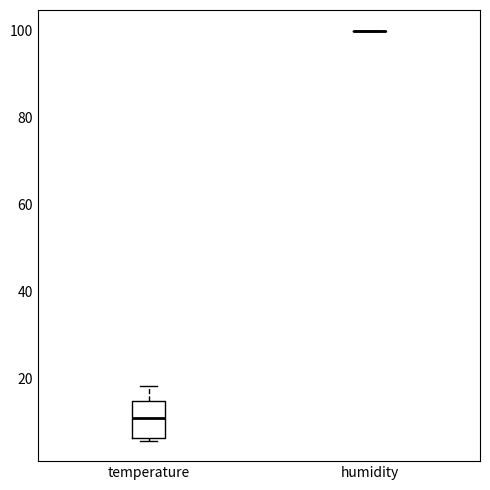

Reading left to right, read every box against the y-axis: the position of its median line, the range the box covers, and the ends of its whiskers. The values are not printed on the chart, so give them approximately, as read against the axis.

temperature: median 10, box 6 to 14, whiskers 6 (just below the box's lower edge) to 18
humidity: box collapsed to a line at 100, whiskers 100 to 100